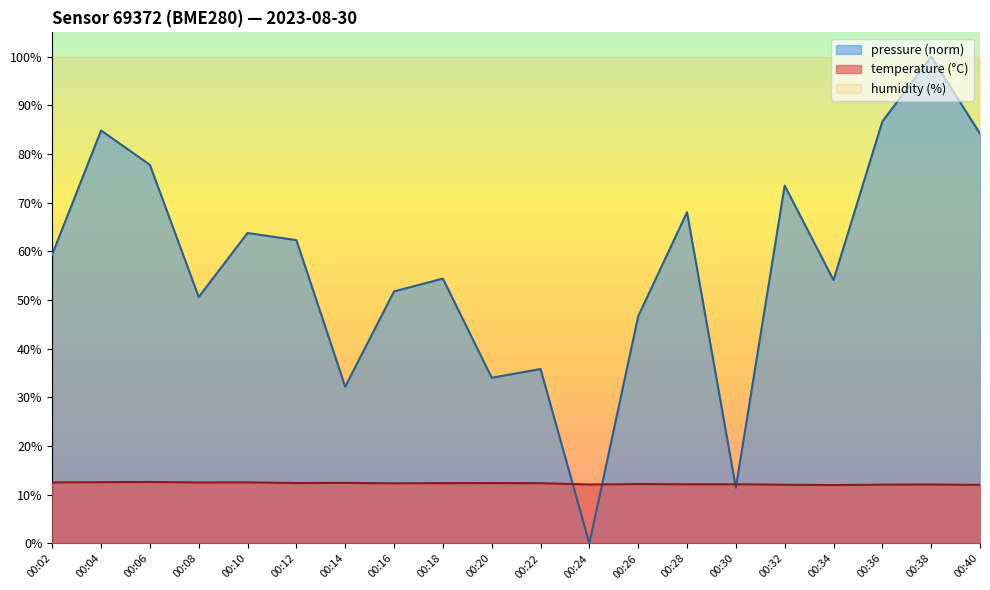

What are all the series names shown in the legend?

pressure (norm), temperature (°C), humidity (%)